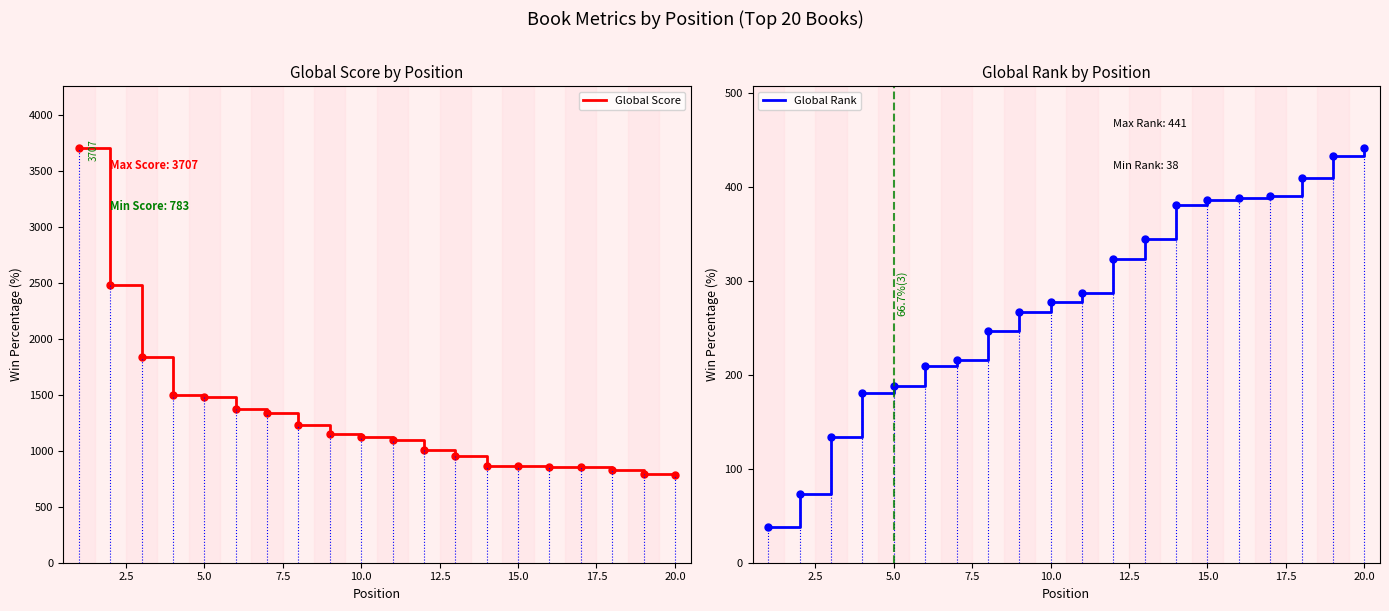

What is the highest value of the Global Score series?

3707